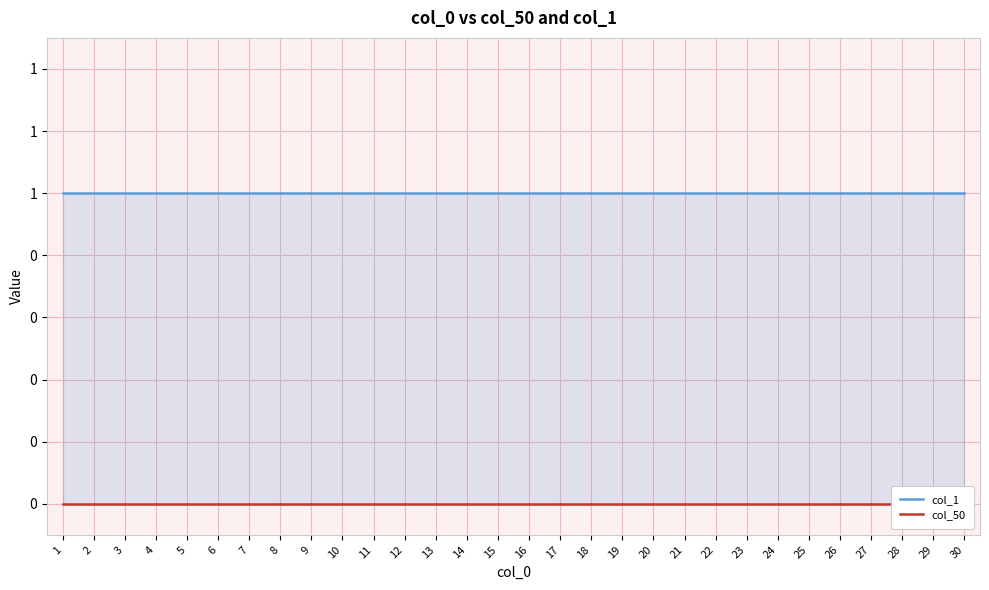

Which series has the widest spread of values?

col_1